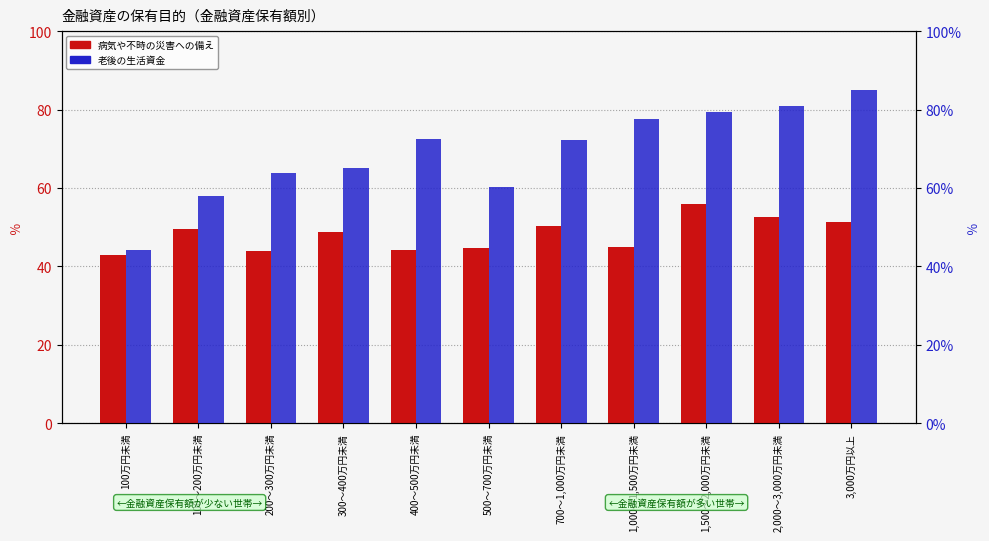

What is the maximum value for 病気や不時の災害への備え?

55.8